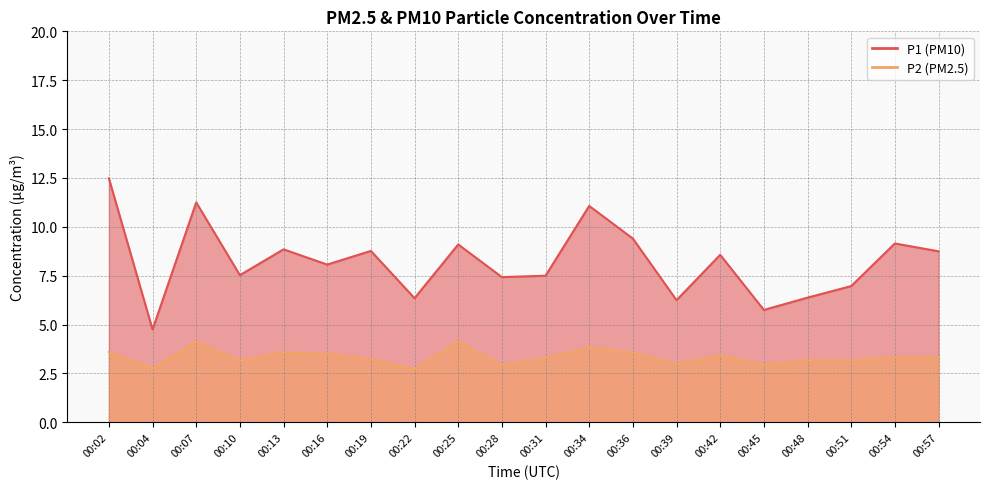

The value of P1 at 00:54 is 14.4. True or false?

False